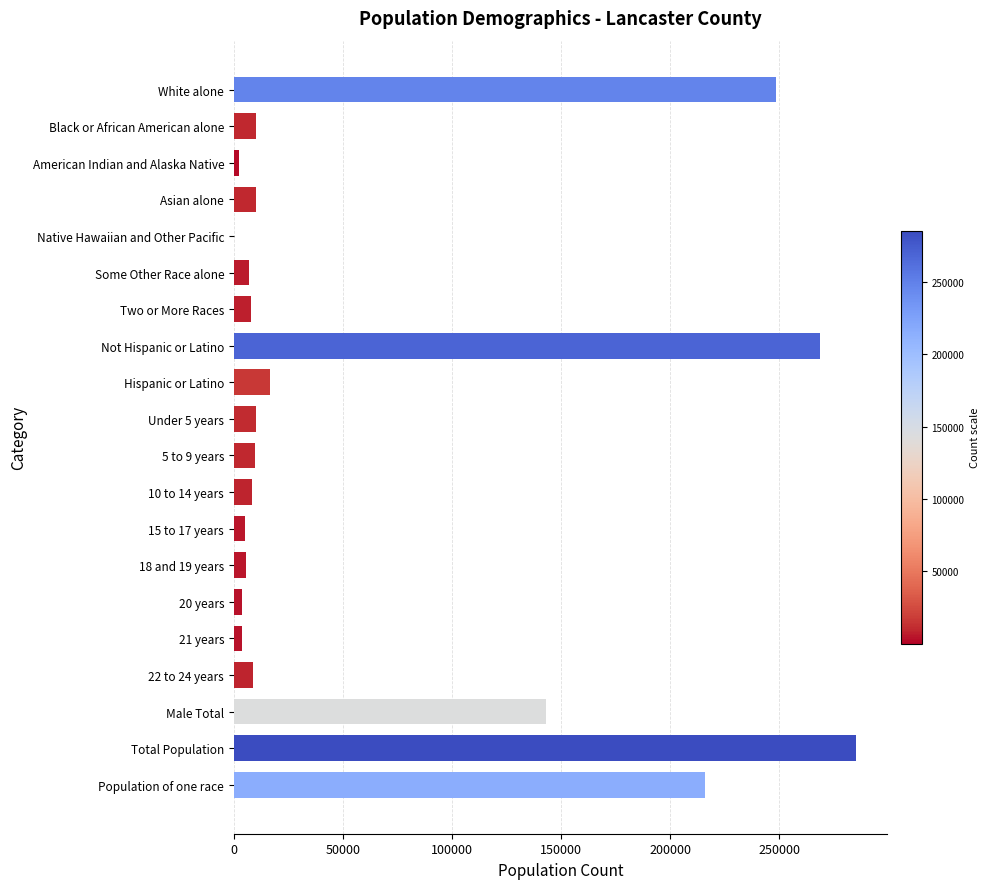

What is the sum of all values?

1270736